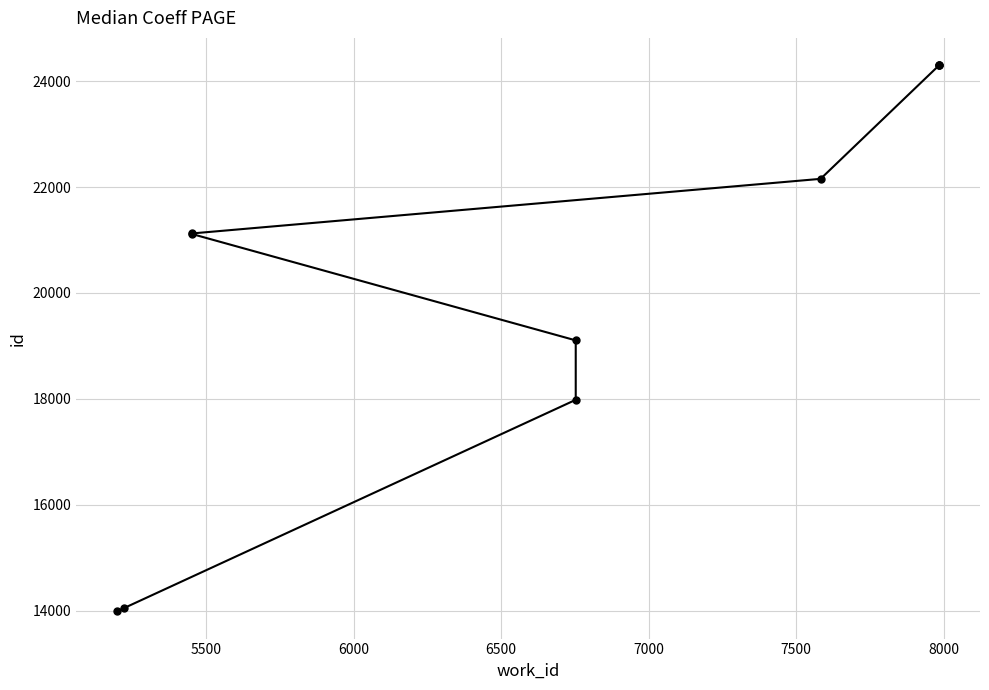

True or false: the data shows 26167 at 6500.

False